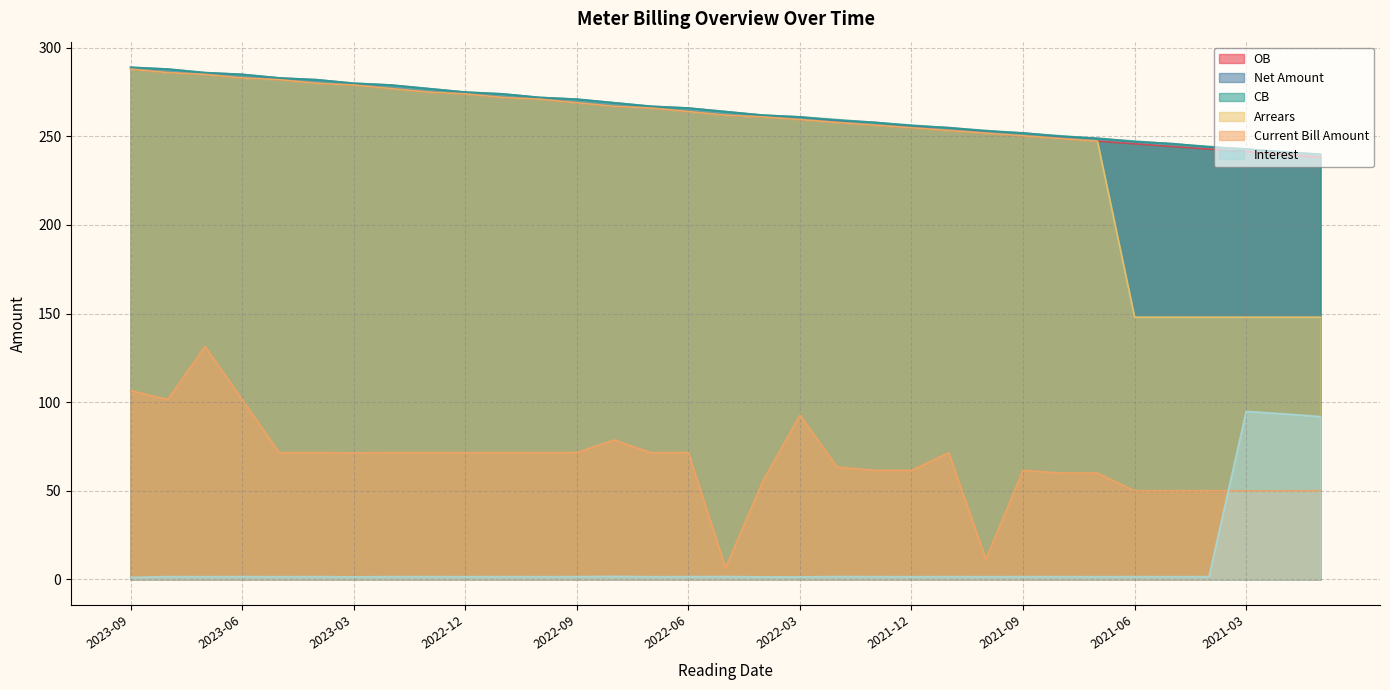

Read the CB value at 2021-11.

254.9